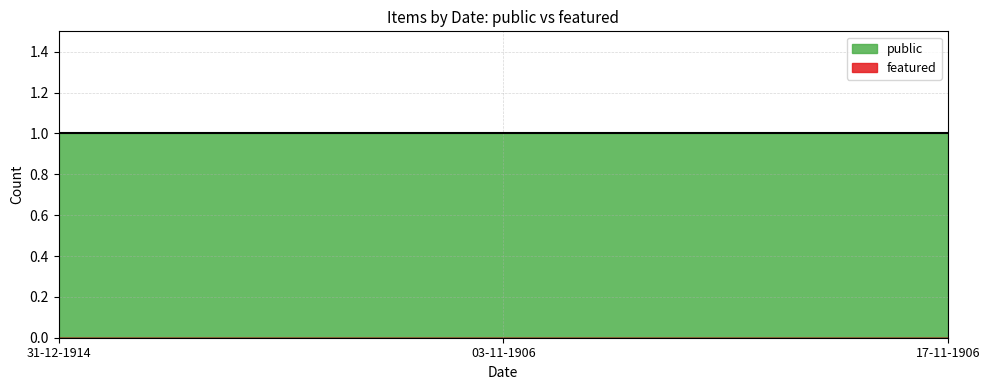

The value of featured at 31-12-1914 is 0. True or false?

True